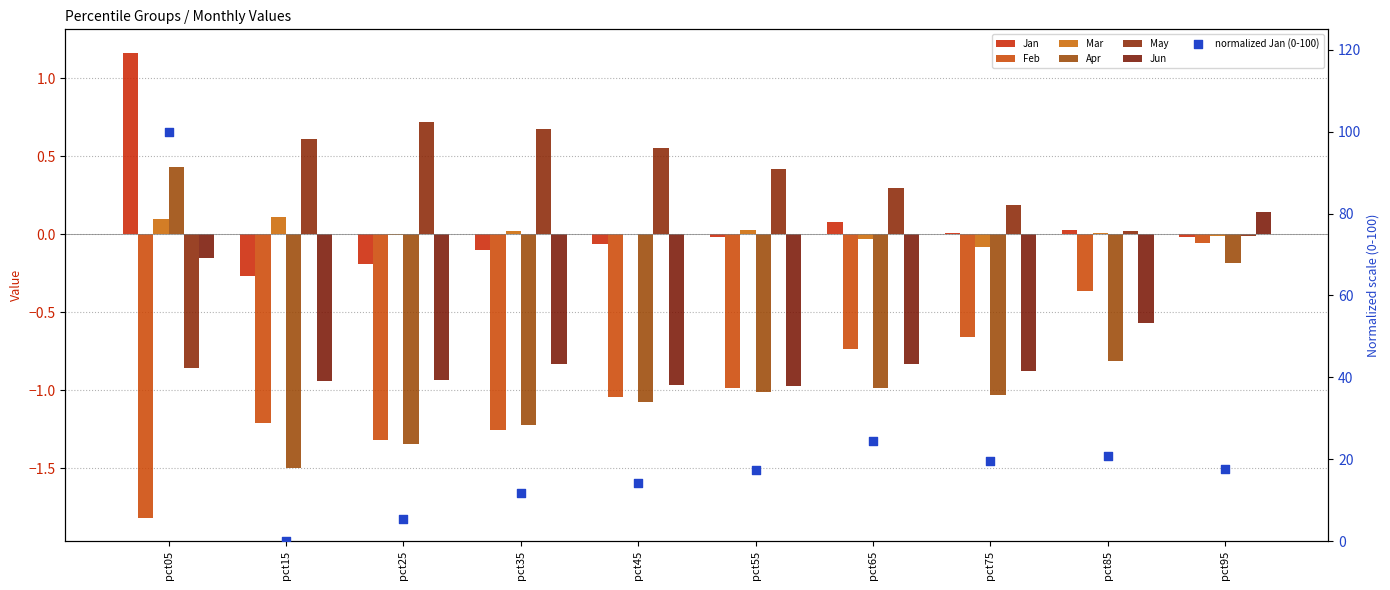

Which series has the widest spread of Y values?

Apr